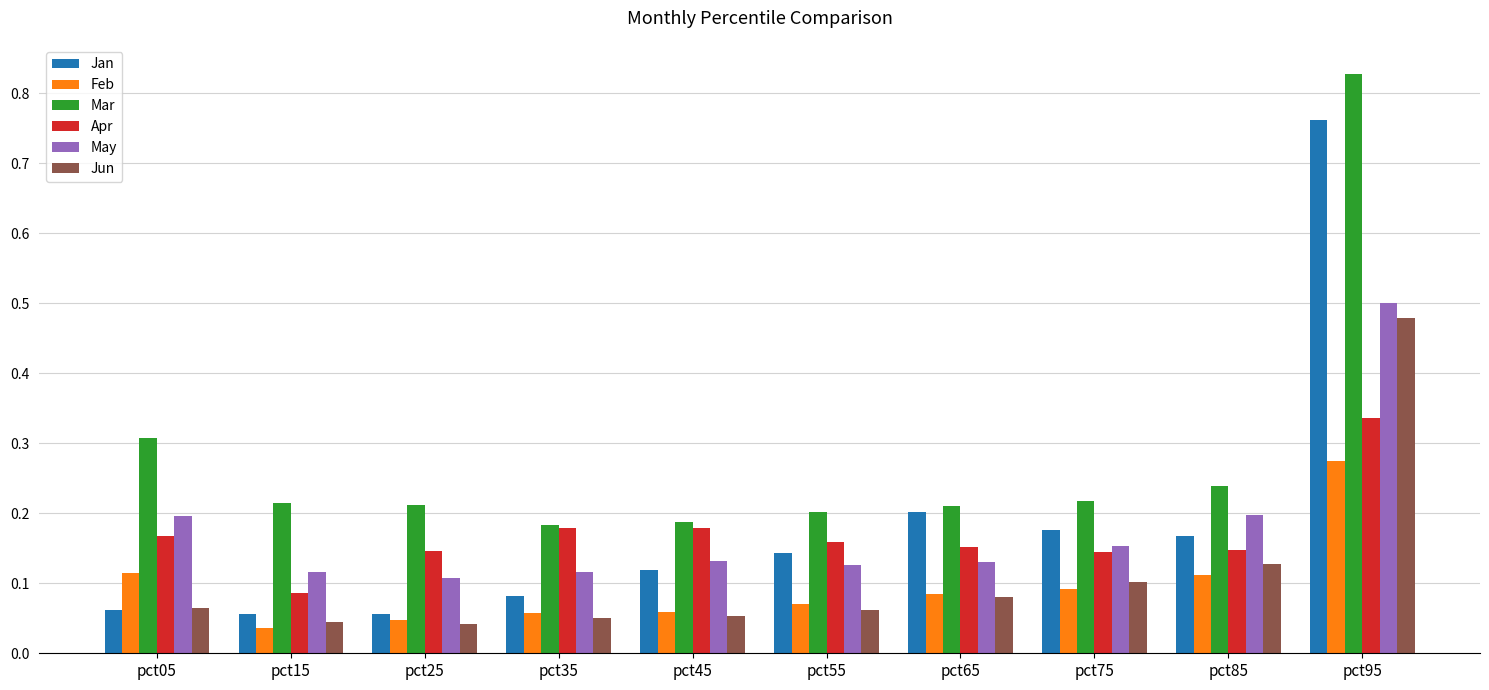

What is the sum of all Jun values?

1.1